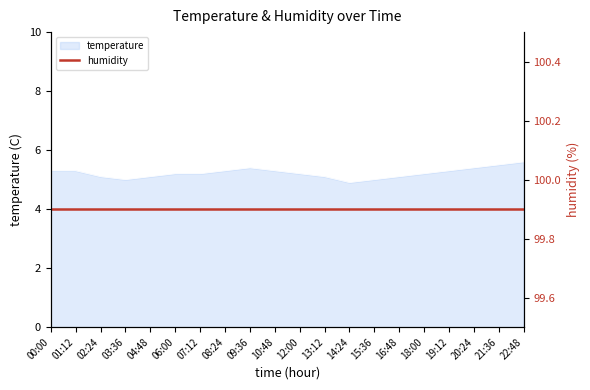

What is the label of the 9th point from the left?

09:36